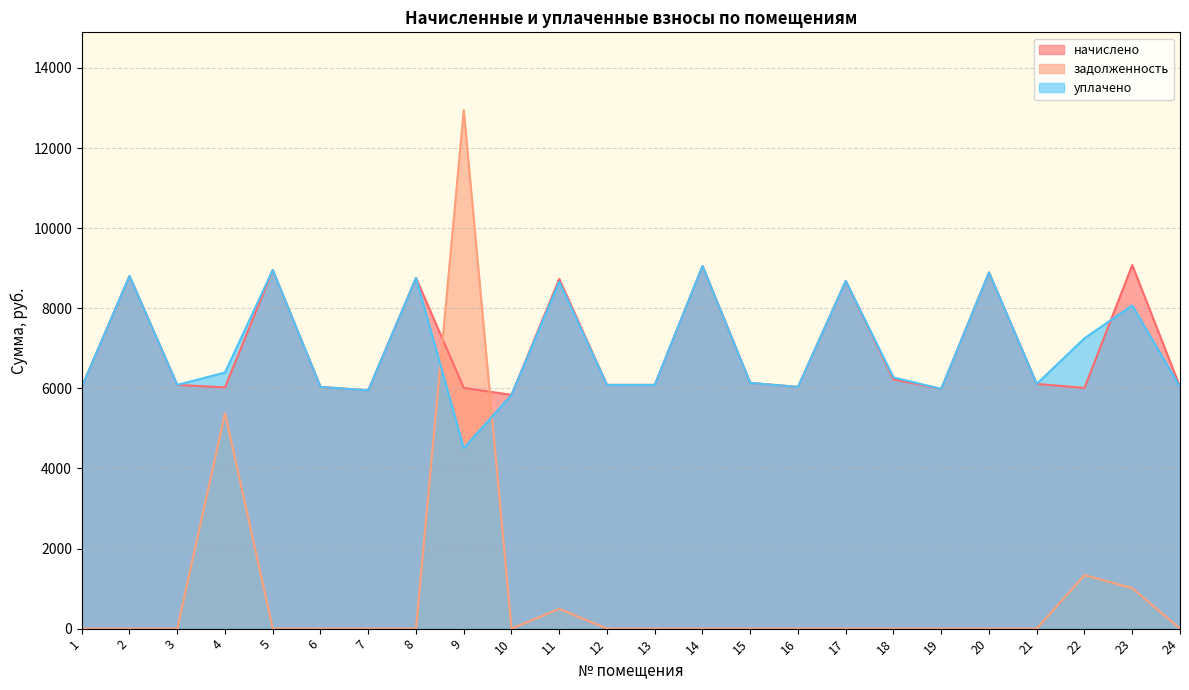

True or false: уплачено has more than 0 points higher than both neighbors.

True